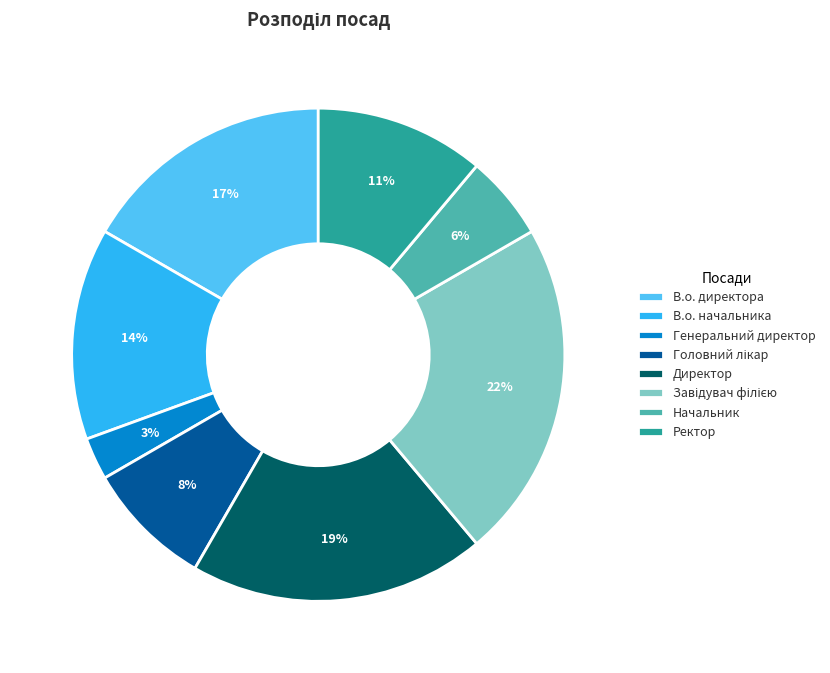

To the nearest percent, what is the average slice percentage?

12%